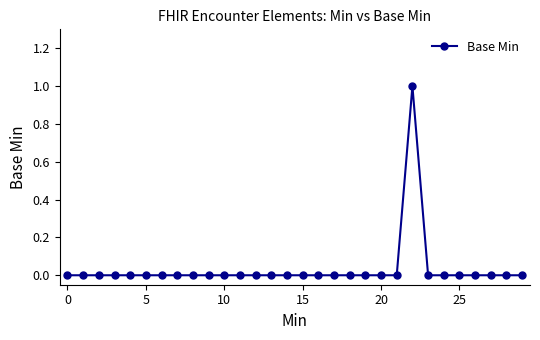

What is the maximum value shown in the chart?

1